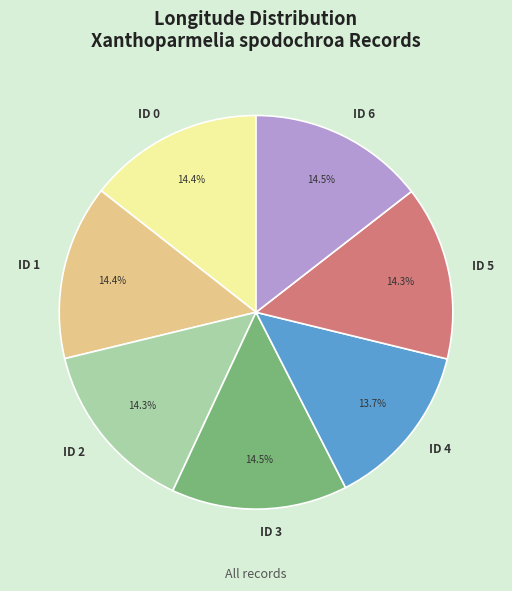

Count the number of slices in the pie.

7